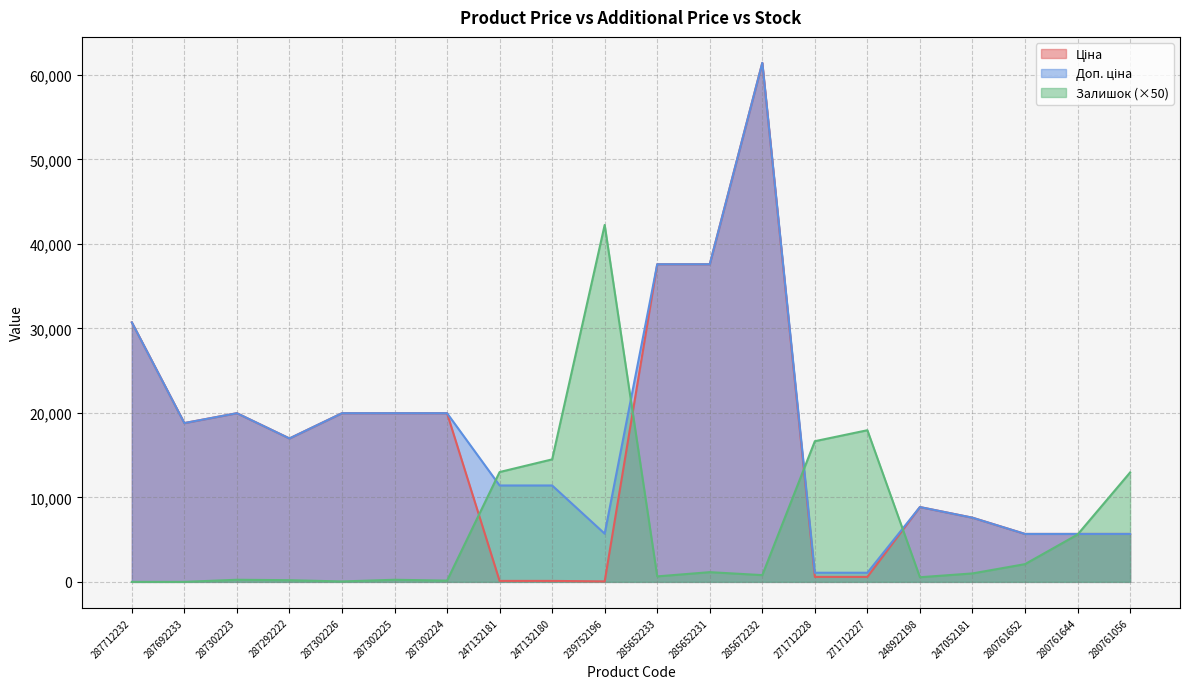

What is the label of the 8th point from the right?

285672232